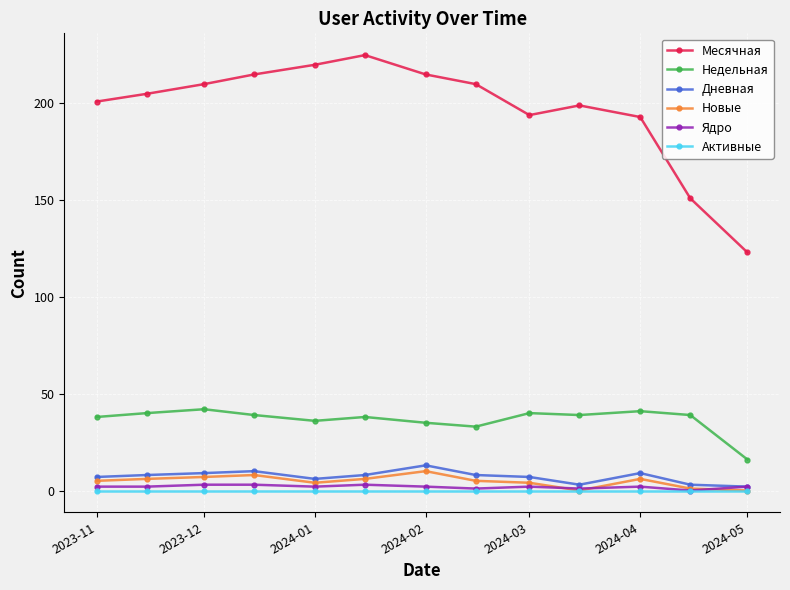

True or false: Активные and Недельная intersect in this chart.

False